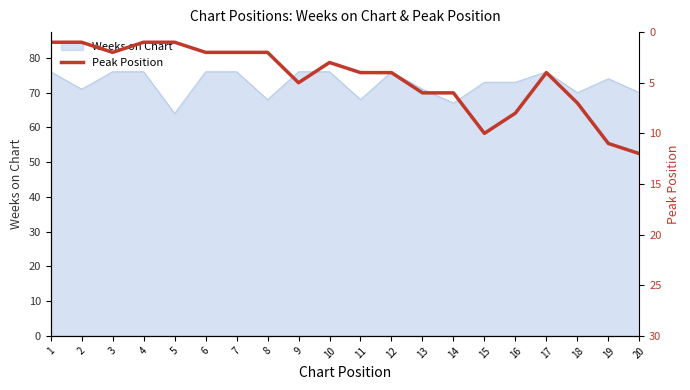

What is the sum of the values at 7 and 1?

3